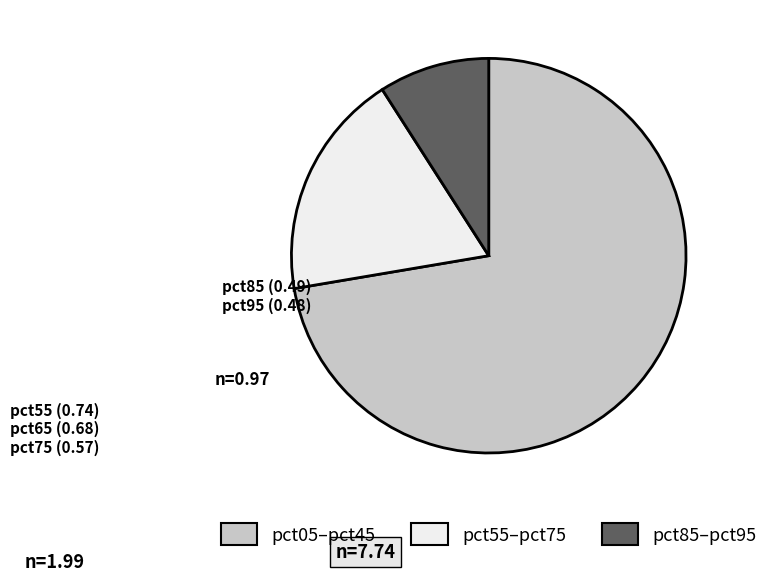

Is there a majority slice in this chart?

Yes